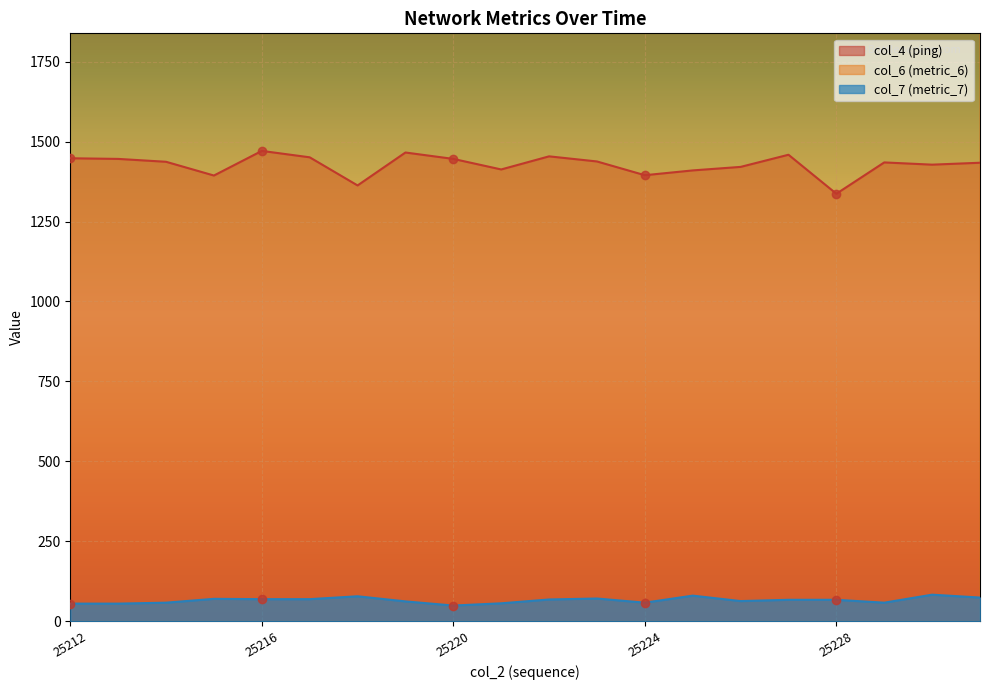

Reading left to right, transcribe all the data shown in this chart.

col_4: 1448	1446	1437	1394	1471	1451	1363	1466	1446	1413	1454	1438	1395	1410	1421	1459	1337	1435	1428	1434
col_6: 3339	3246	3252	3275	3284	3256	3272	3170	3235	3232	3242	3358	3337	3267	3218	3249	3385	3289	3264	3176
col_7: 55	55	58	70	69	69	78	62	49	56	68	71	58	80	63	67	67	58	83	74